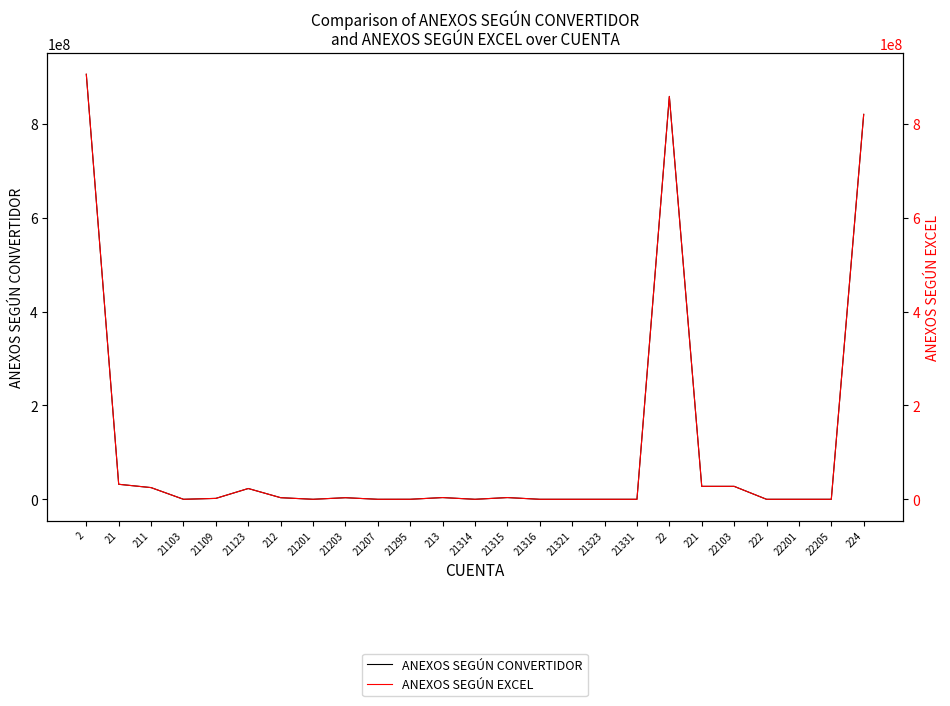

What is the difference between the second highest and second lowest values in the ANEXOS SEGÚN CONVERTIDOR series?

858897995.7